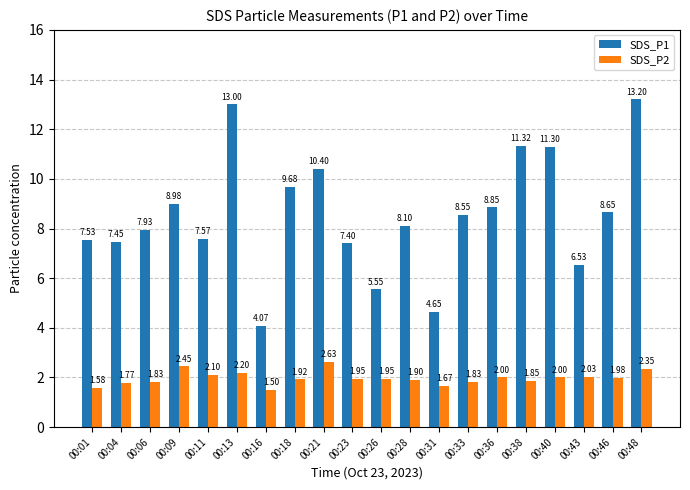

How many bars are there in total?

40